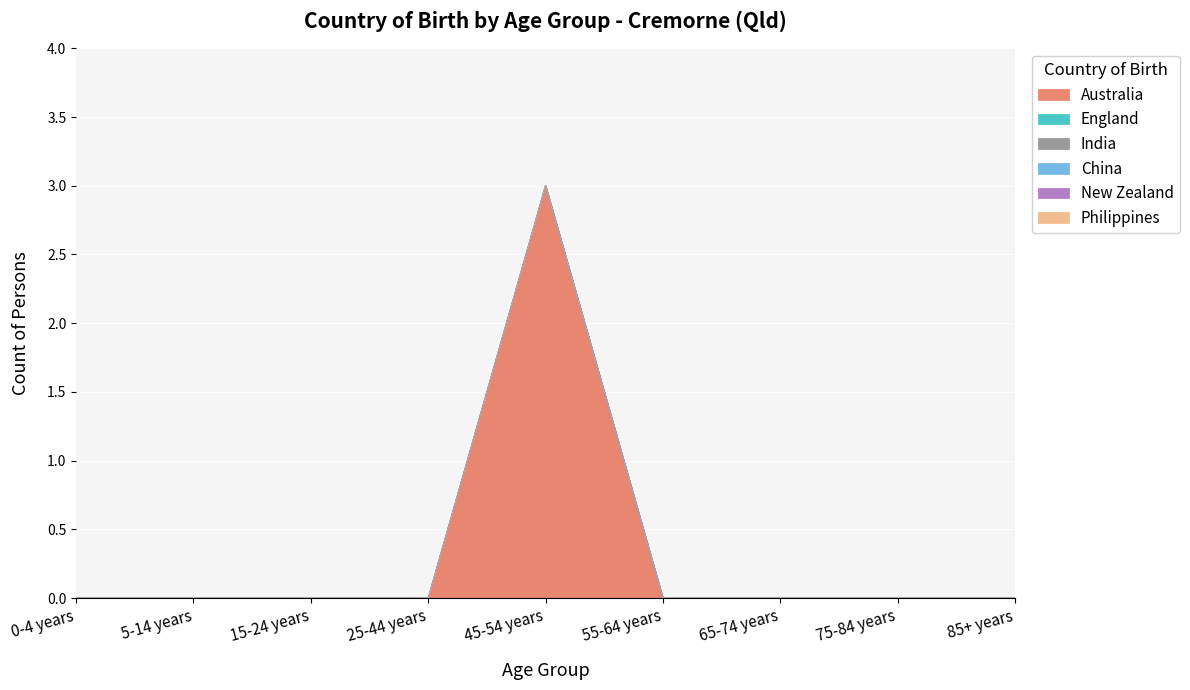

Is it true that India equals 0 at 65-74 years?

True